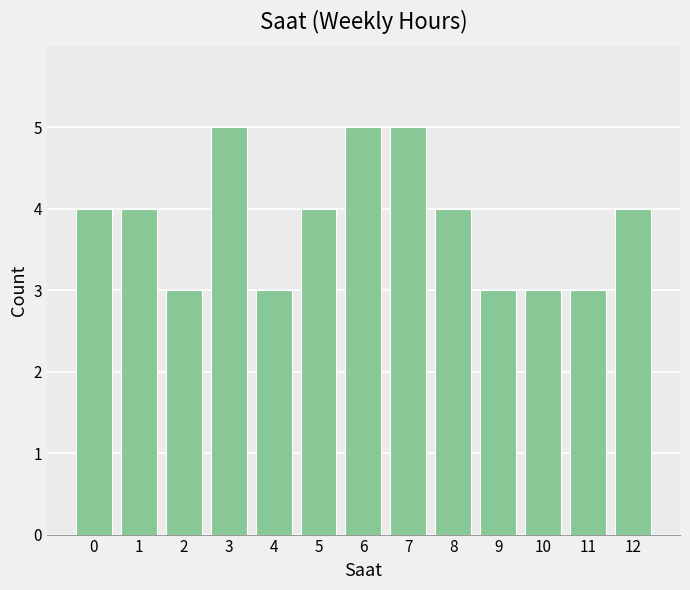

Reading left to right, list all the values displayed in this chart.

0=4	1=4	2=3	3=5	4=3	5=4	6=5	7=5	8=4	9=3	10=3	11=3	12=4